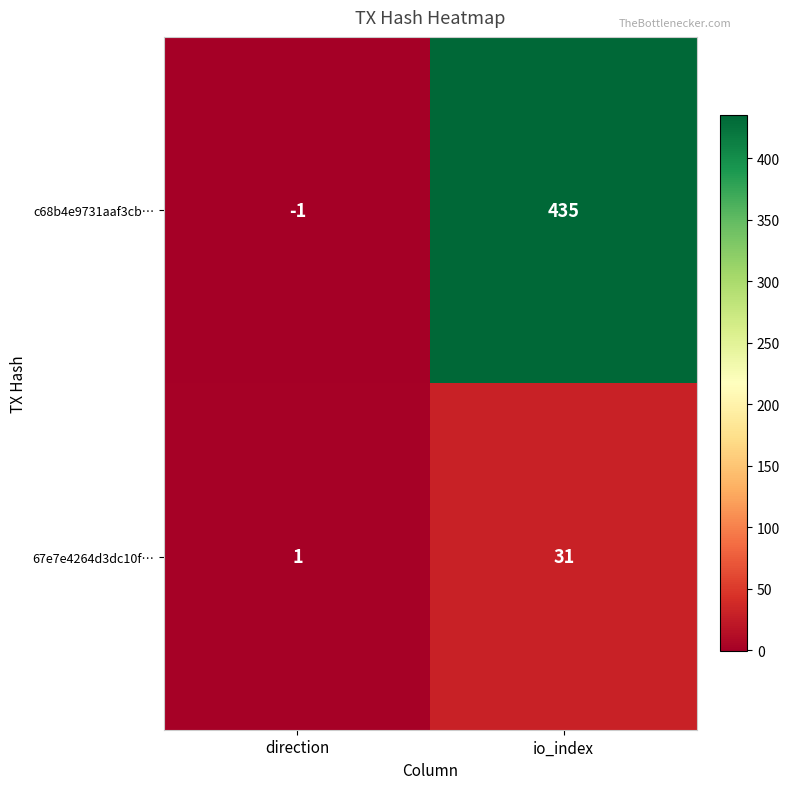

Which category has the lowest value in the 67e7e4264d3dc10f… series?

direction